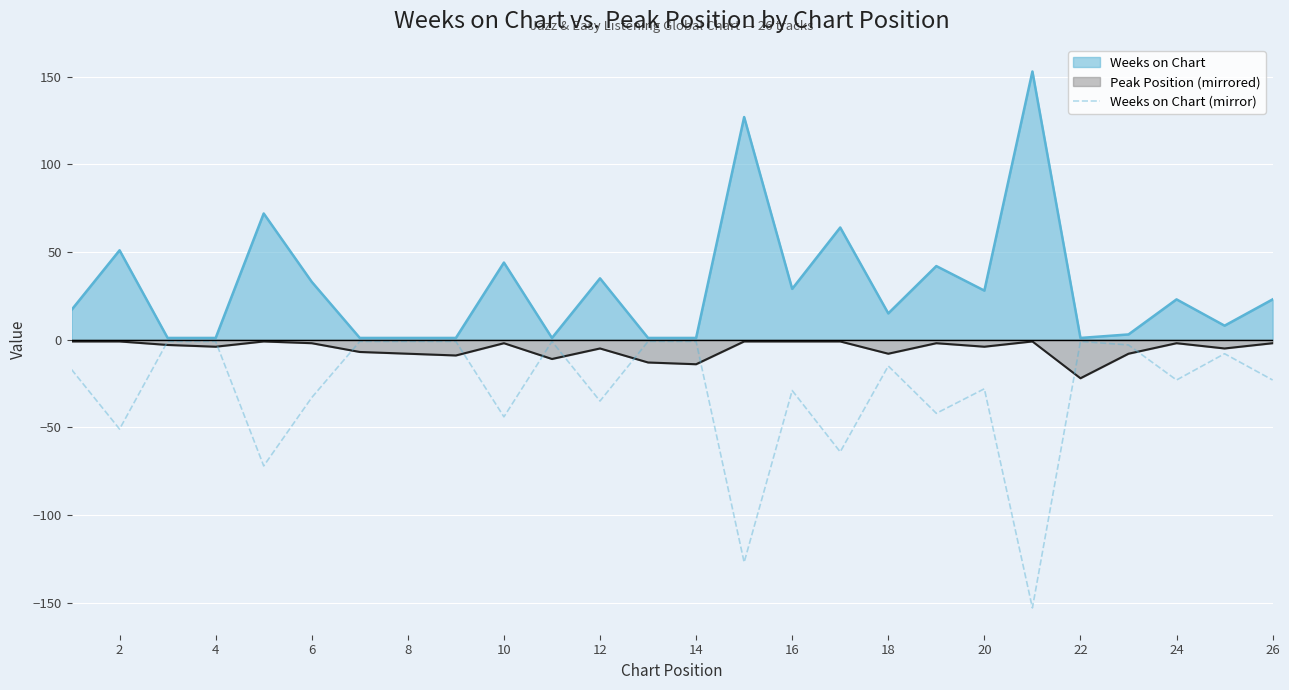

List the series in order of their overall mean, lowest first.

Weeks on Chart (mirror), Peak Position (mirrored), Weeks on Chart